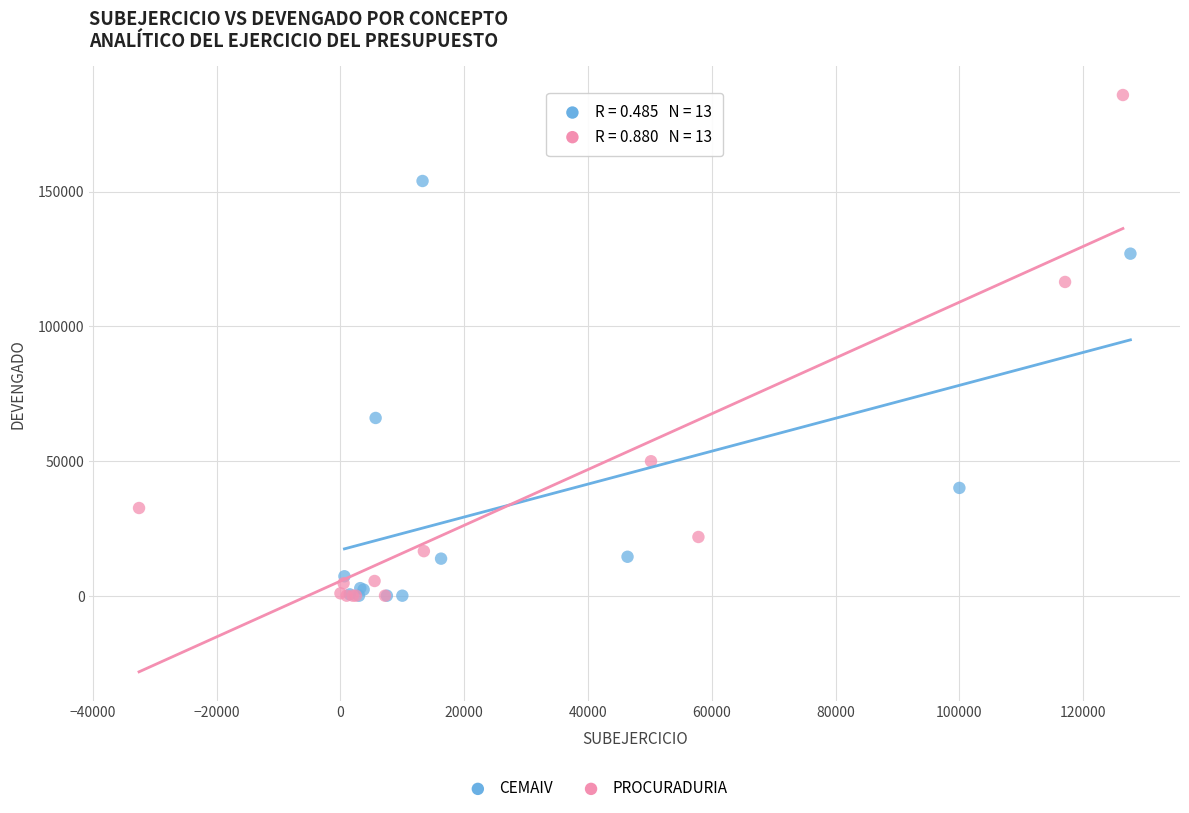

Which series contains the highest Y value?

PROCURADURIA